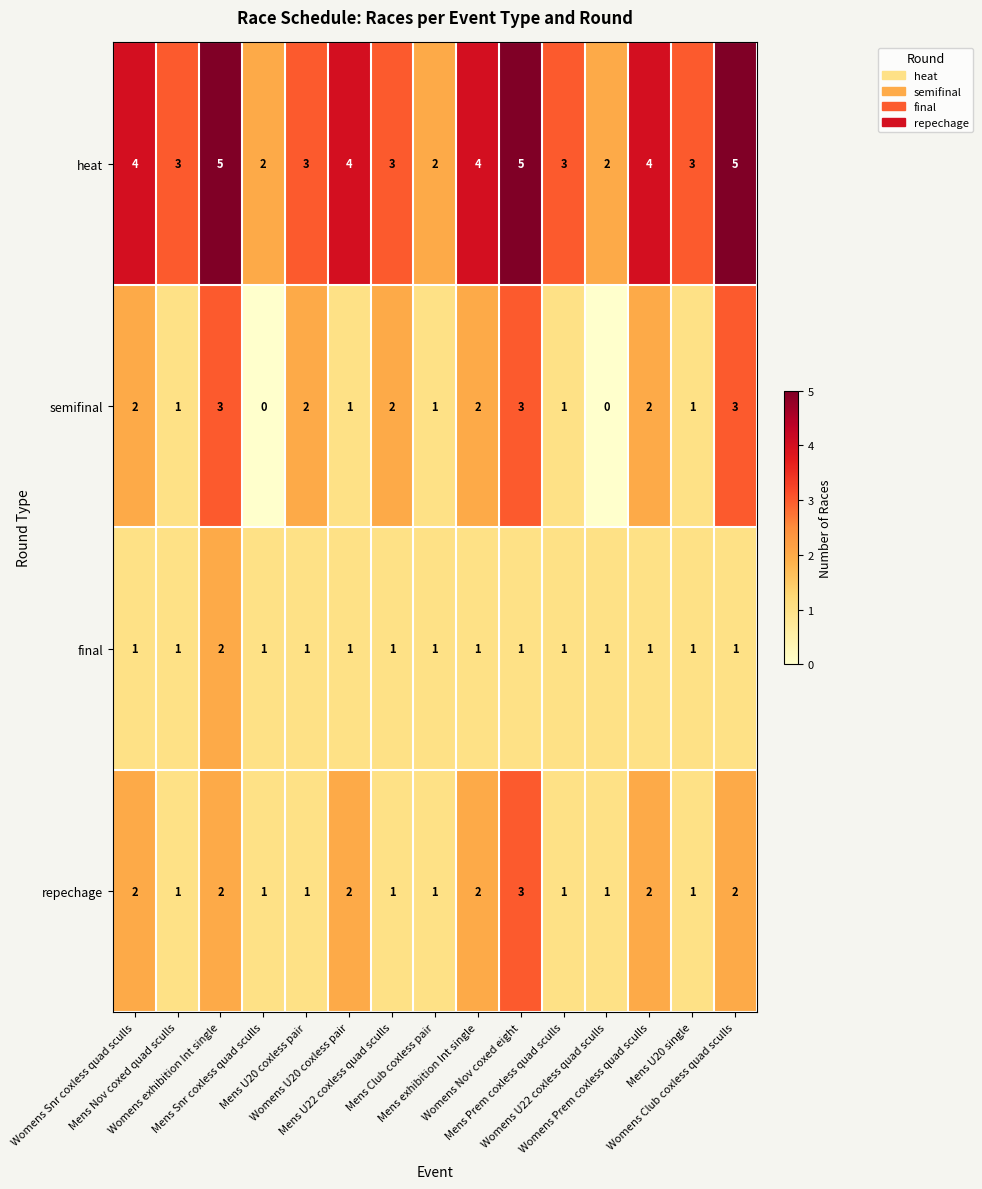

How many values in the final series exceed 1?

1